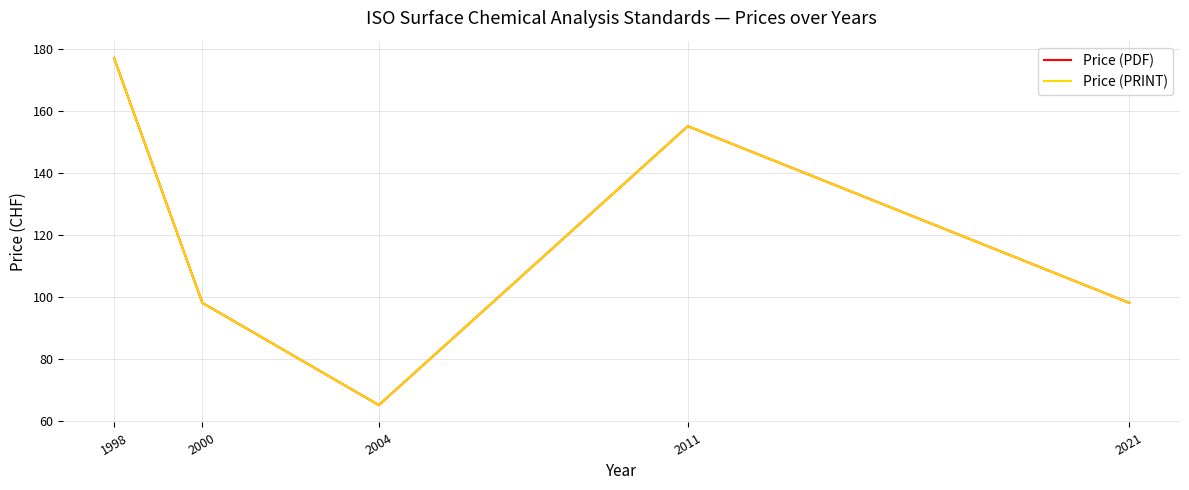

At which label is Price (PDF) closest to 121?

2000